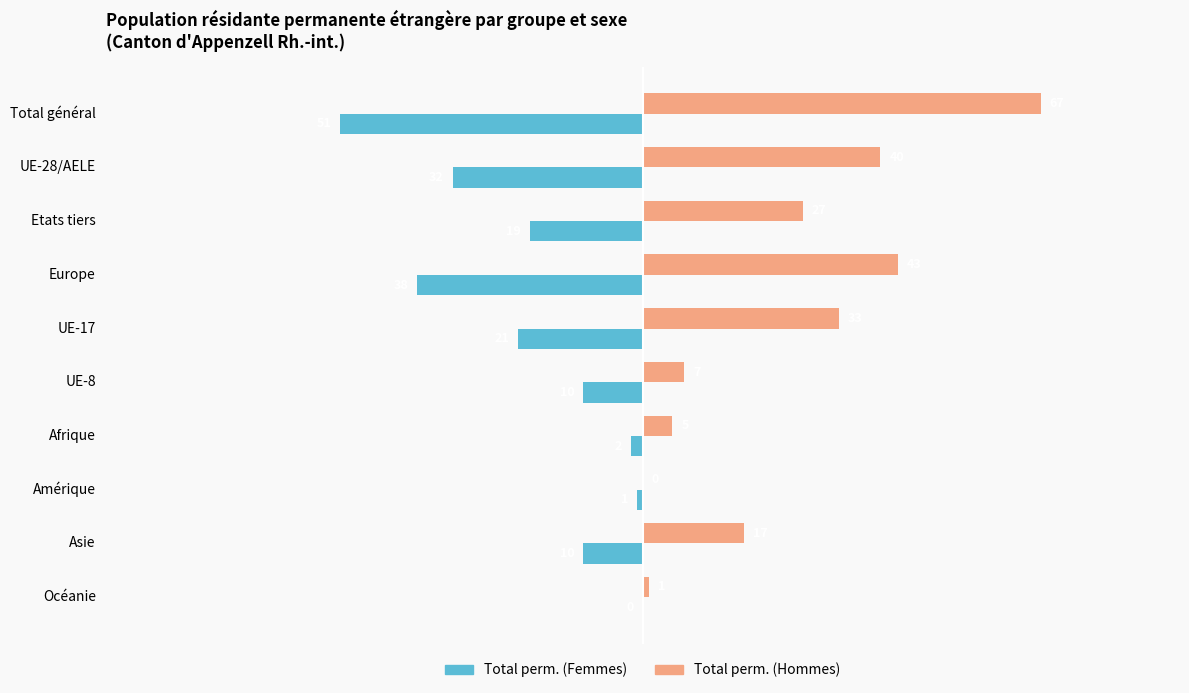

What is the sum of the Total perm. (Femmes) values at Asie and Amérique?

-11